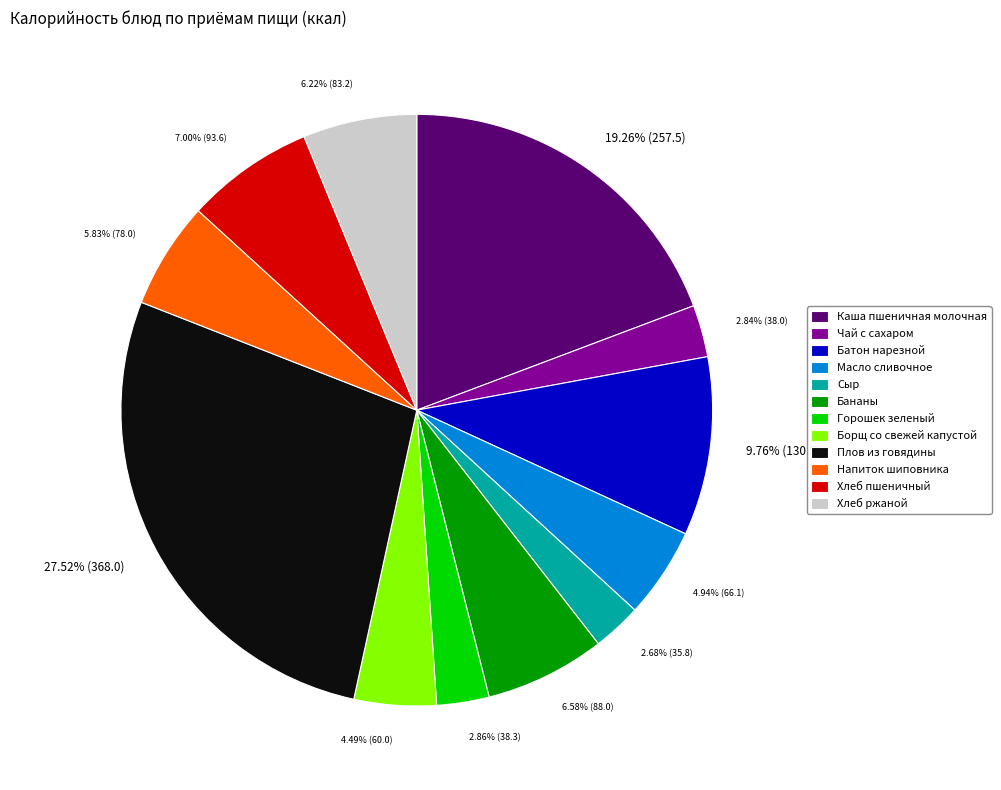

What percentage is the Горошек зеленый slice, to the nearest percent?

3%